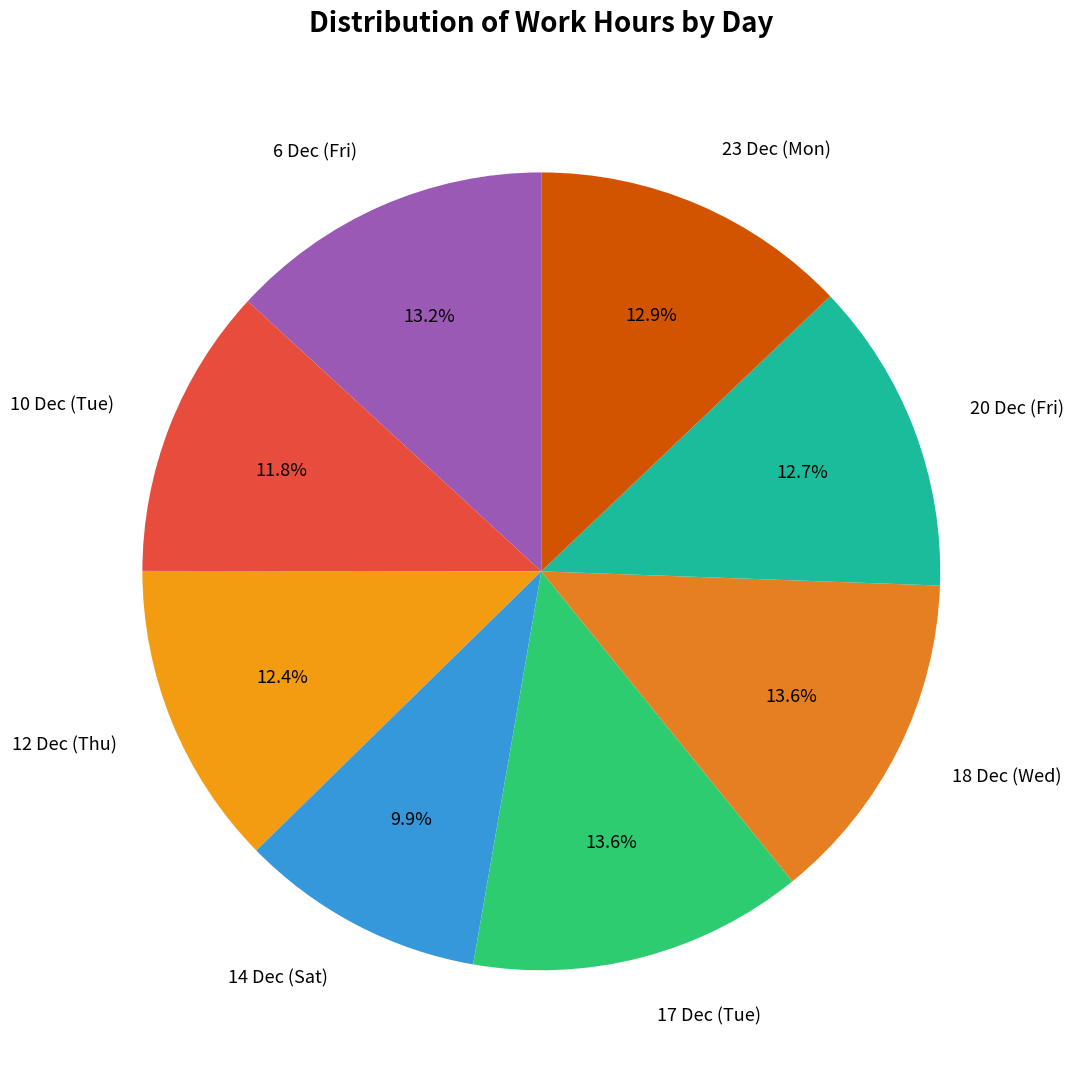

What is the smallest slice in the pie chart?

14 Dec (Sat)